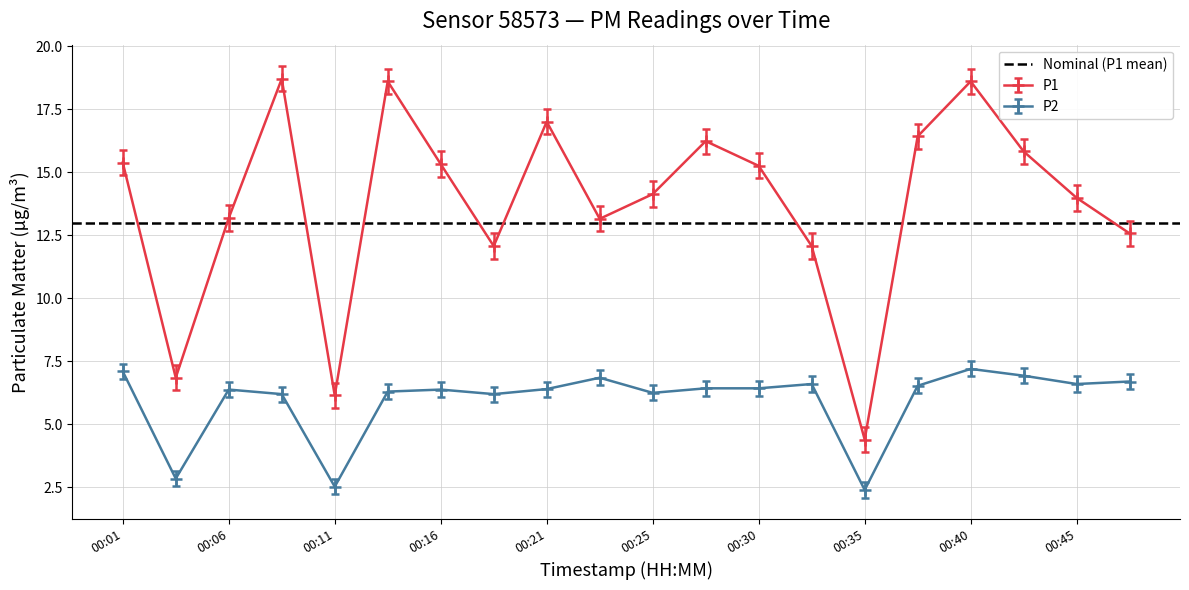

What value does the P2 series have at 00:21?

6.4